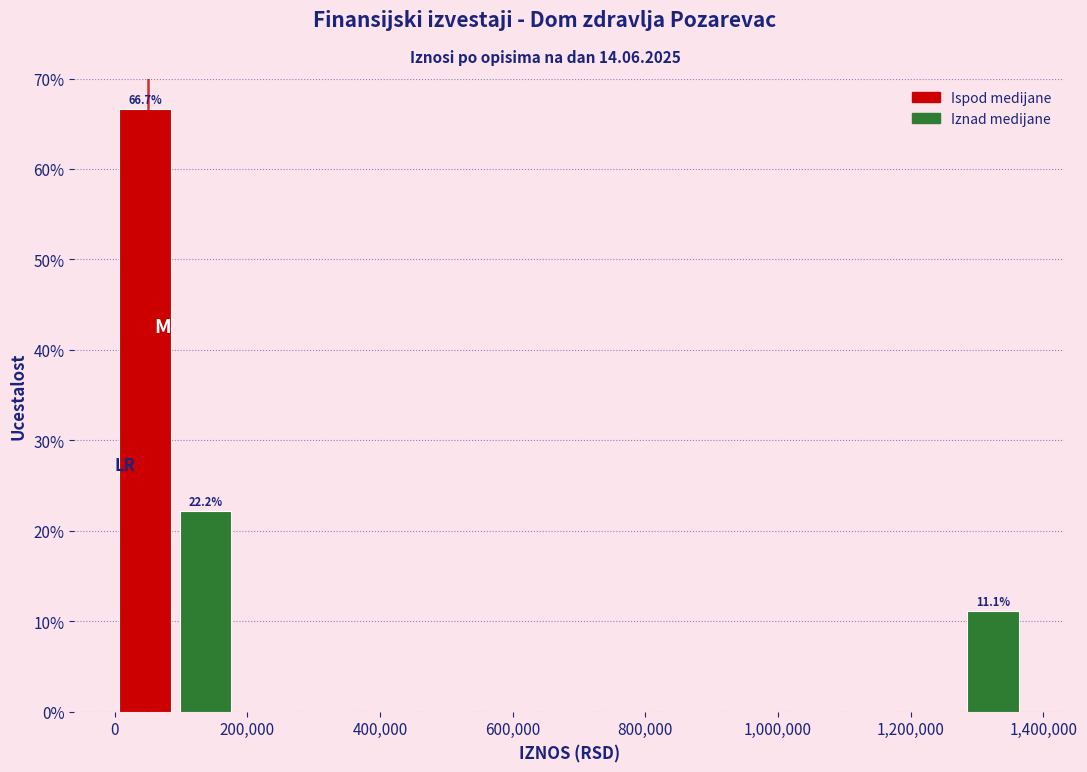

Over which range of the x-axis is the bar tallest?

0 to 100000